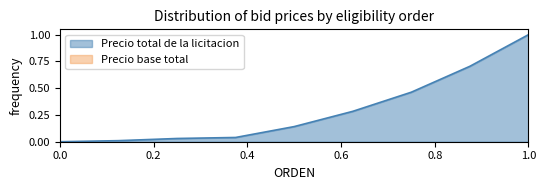

Reading left to right, list all the values displayed in this chart.

0.0	0.0	0.0	0.0	0.1	0.3	0.5	0.7	1.0